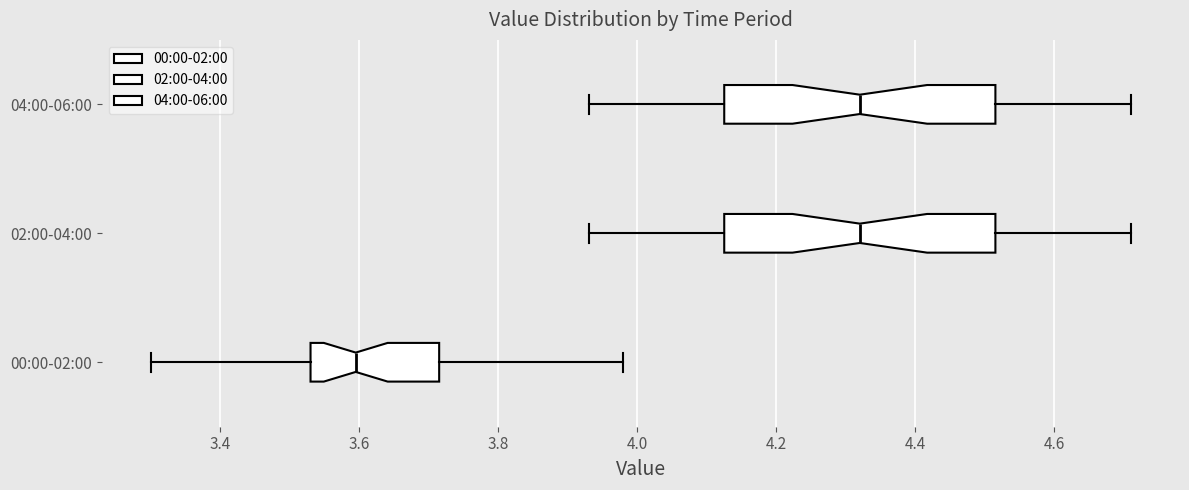

Reading bottom to top, transcribe this box plot: for each box, give where its median line is, the range the box spans, and where its two whiskers end, as read against the x-axis. The values are not printed on the chart, so give them approximately, as read against the axis.

00:00-02:00: median 3.60, box 3.54 to 3.72, whiskers 3.30 to 3.98
02:00-04:00: median 4.32, box 4.12 to 4.52, whiskers 3.94 to 4.72
04:00-06:00: median 4.32, box 4.12 to 4.52, whiskers 3.94 to 4.72